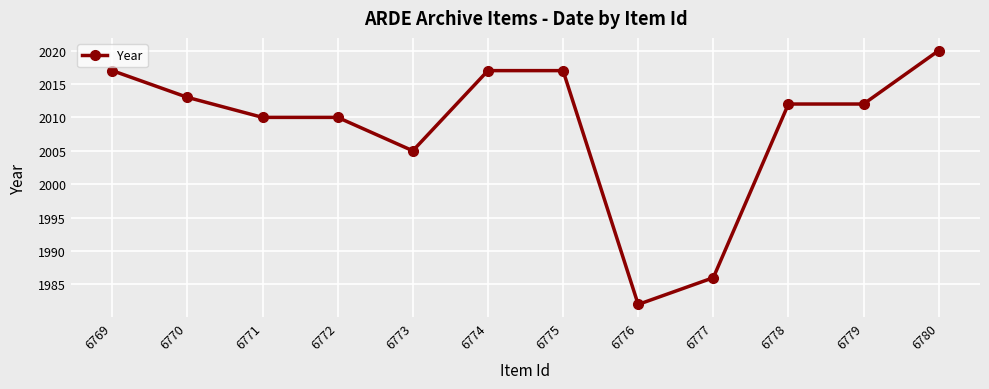

Approximately how many times larger is the value at 6777 compared to 6771?

1.0